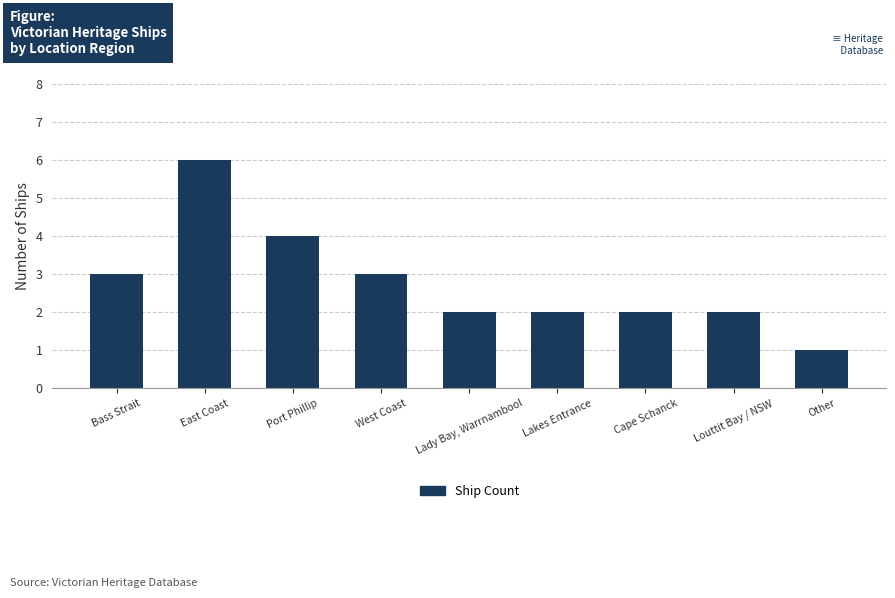

What is the sum of the values at West Coast and Louttit Bay / NSW?

5